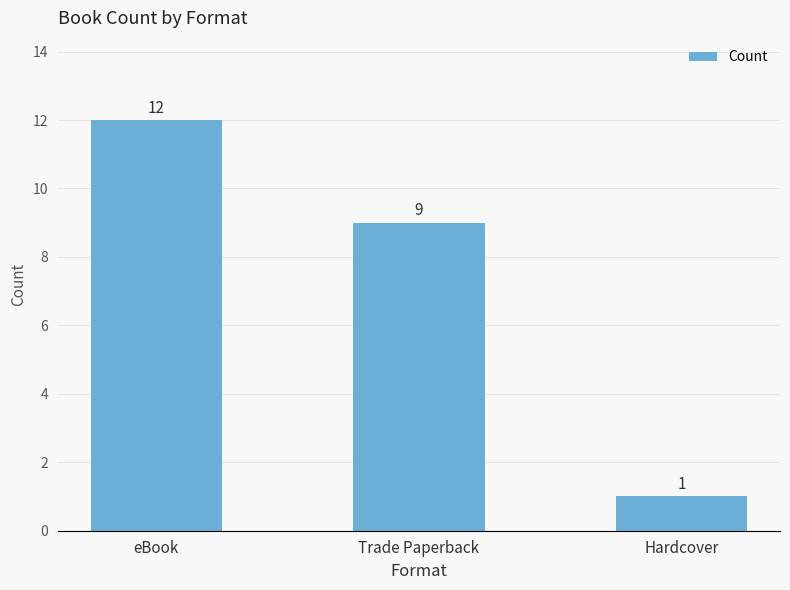

At which category does the chart reach its peak across all series?

eBook